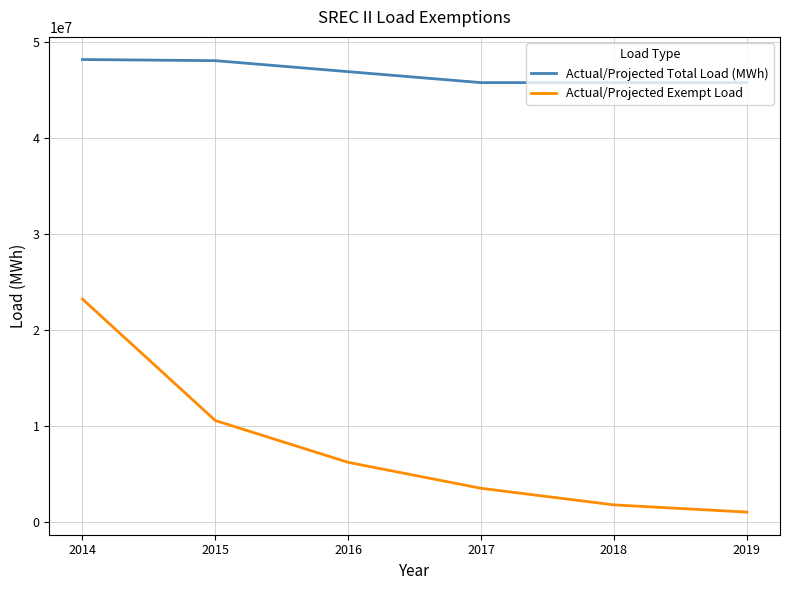

What is the sum of all Actual/Projected Total Load (MWh) values?

280171524